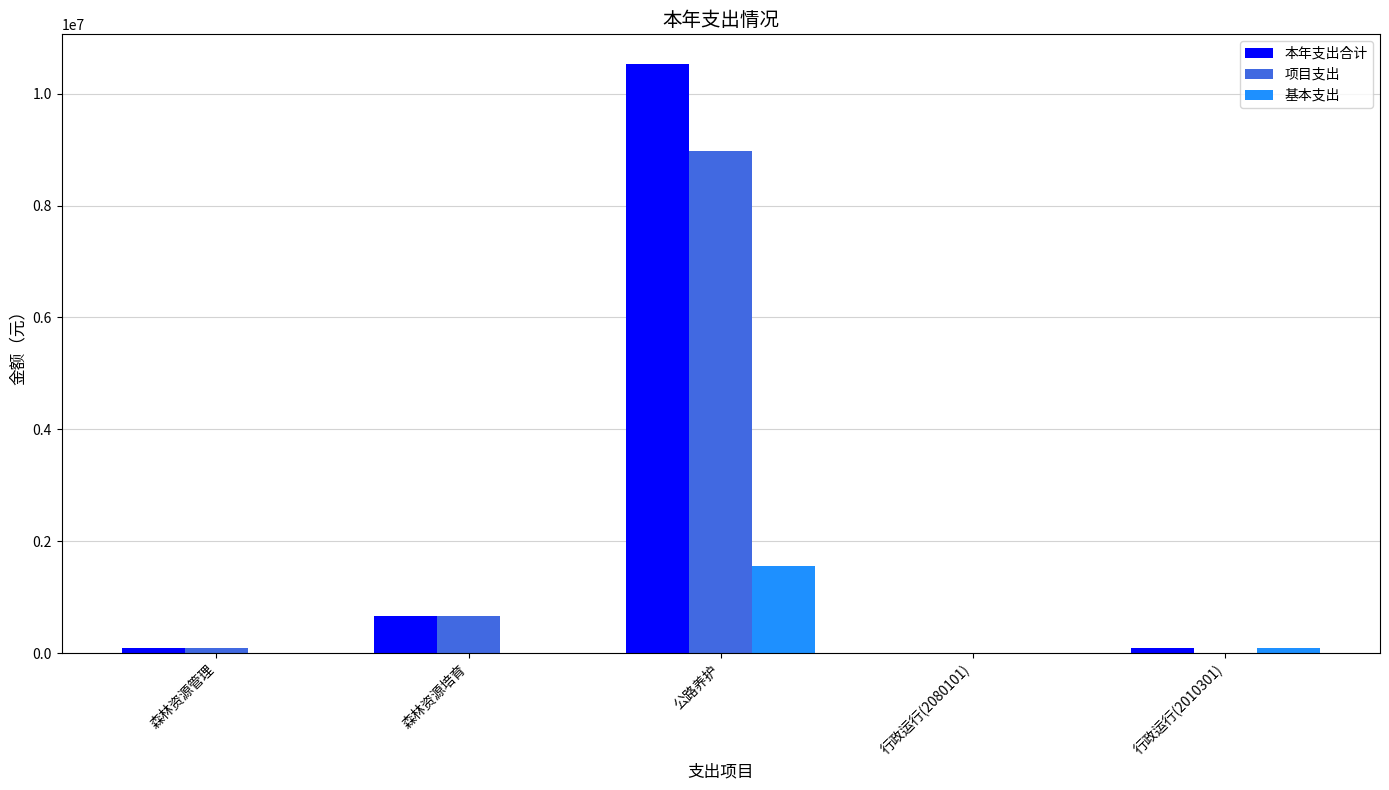

The 本年支出合计 series shows 666150.0 at 森林资源培育. True or false?

True